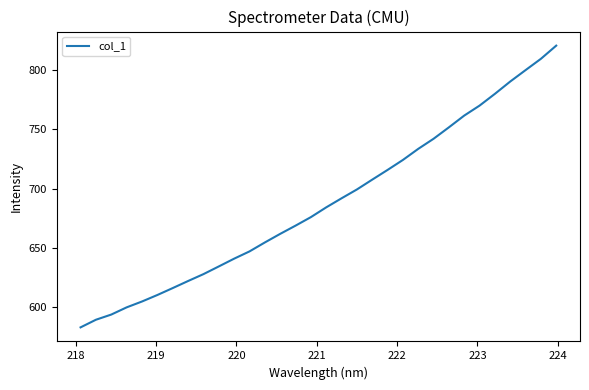

What is the difference between the maximum and minimum values?

238.5